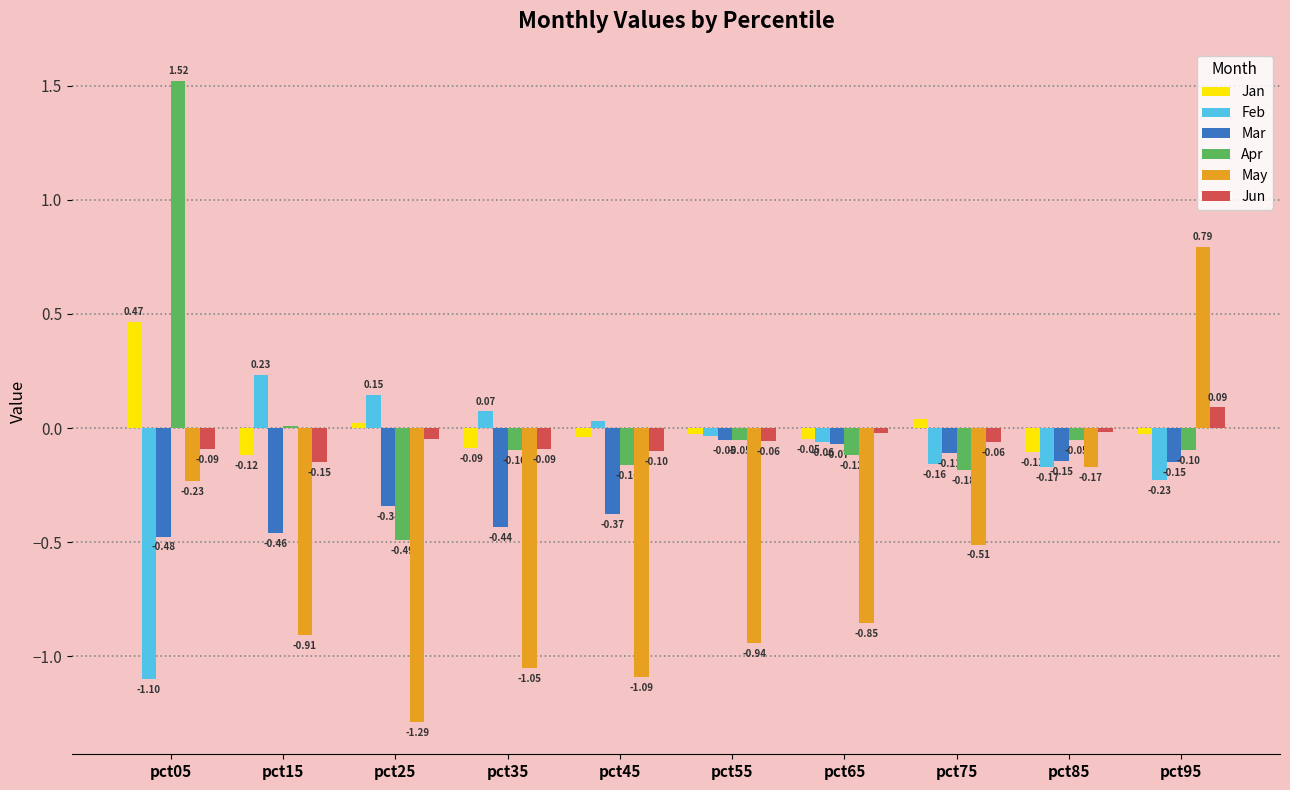

What is the difference between the maximum and minimum values in the May series?

2.1